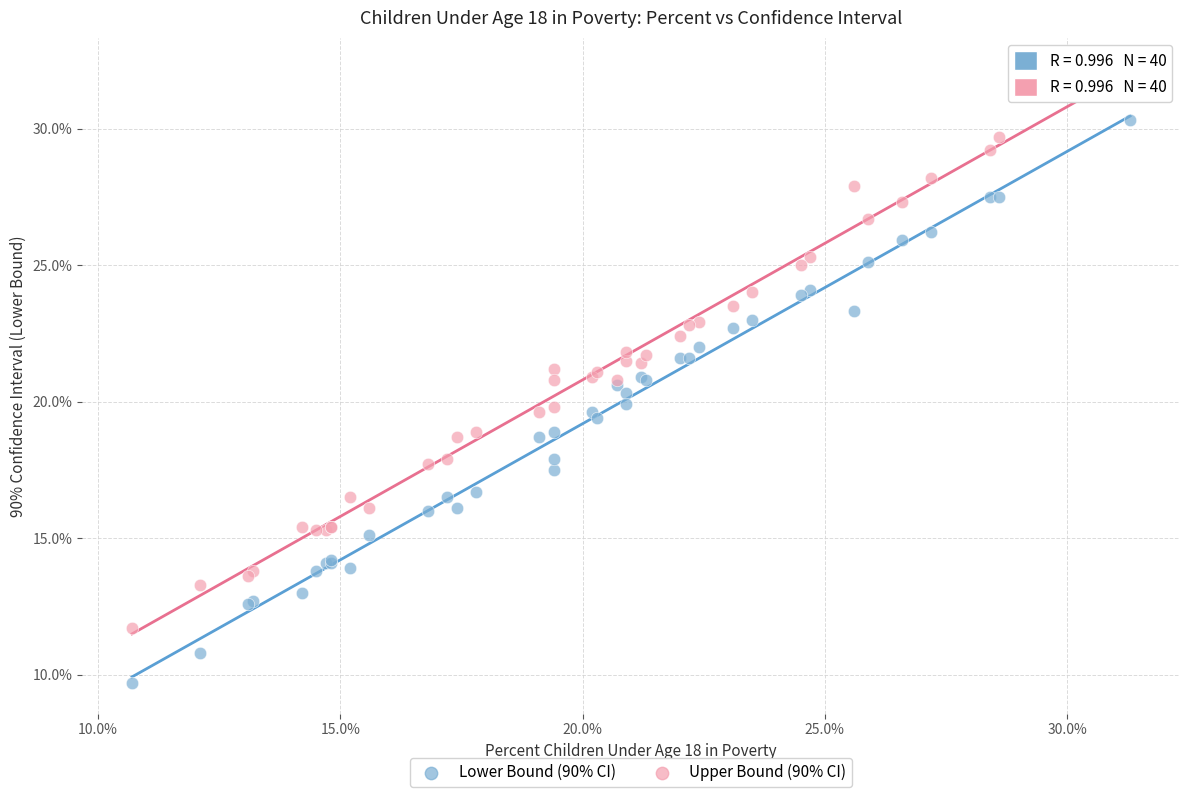

Which series contains the highest Y value?

Upper Bound (90% CI)